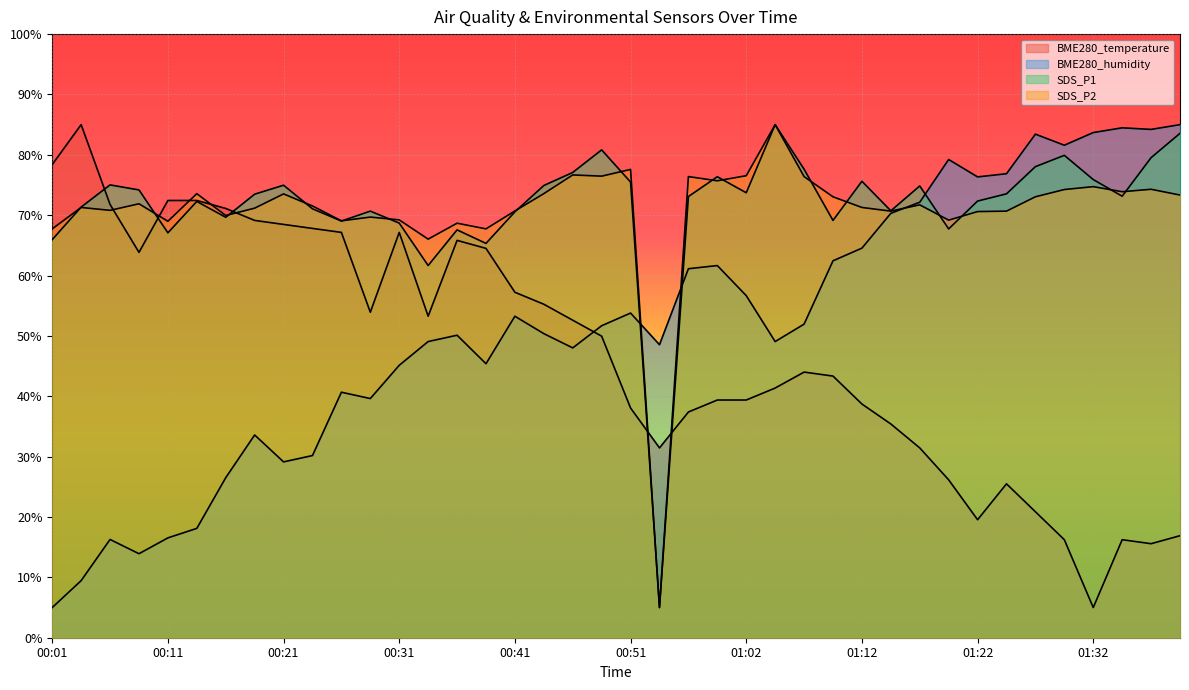

What is the label of the 11th point from the left?

00:26